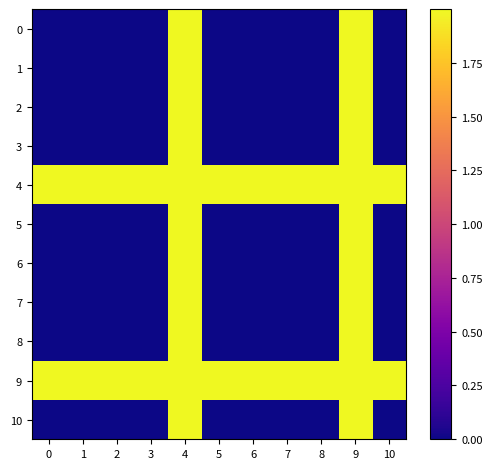

What is the spread (max minus min) of values at 1?

2